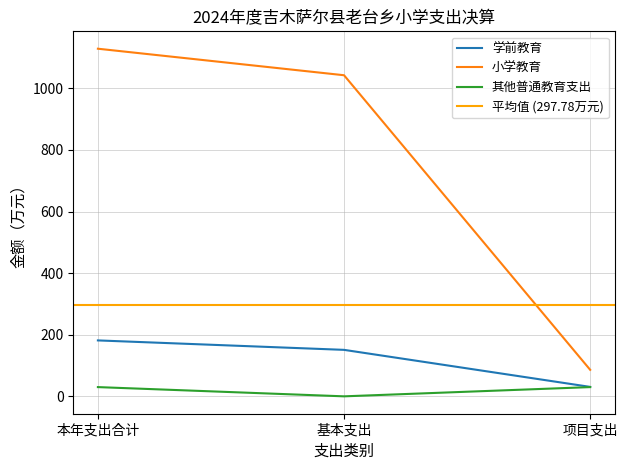

What is the spread (max minus min) of values at 基本支出?

1042.3